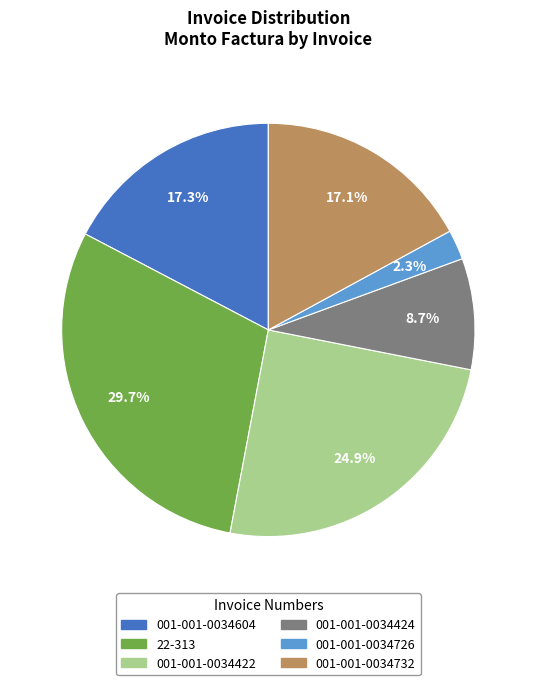

Is it true that 001-001-0034424 is 1% of the pie?

False